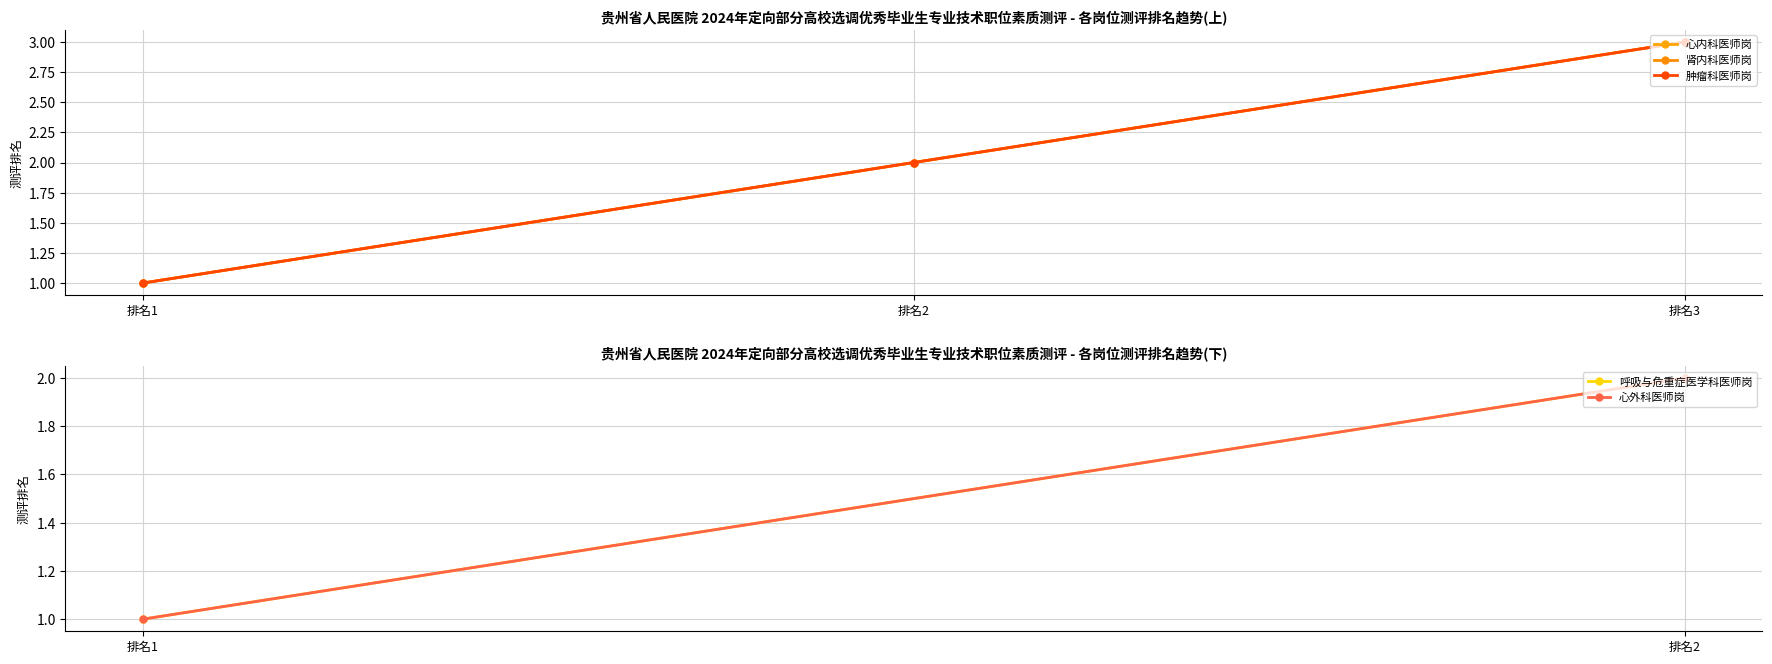

Reading left to right, what are all the values shown in this chart?

心内科医师岗: 1	2	3
肾内科医师岗: 1	2	3
肿瘤科医师岗: 1	2	3